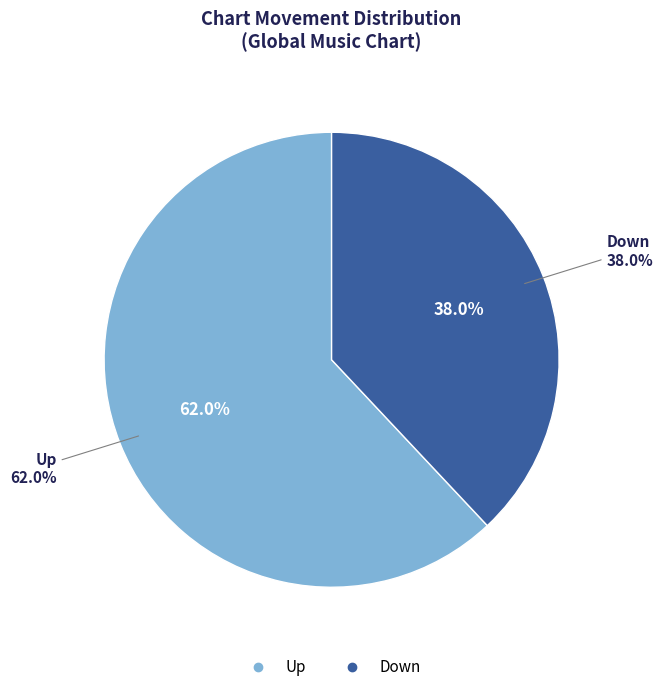

Which category has the smallest portion of the pie?

down